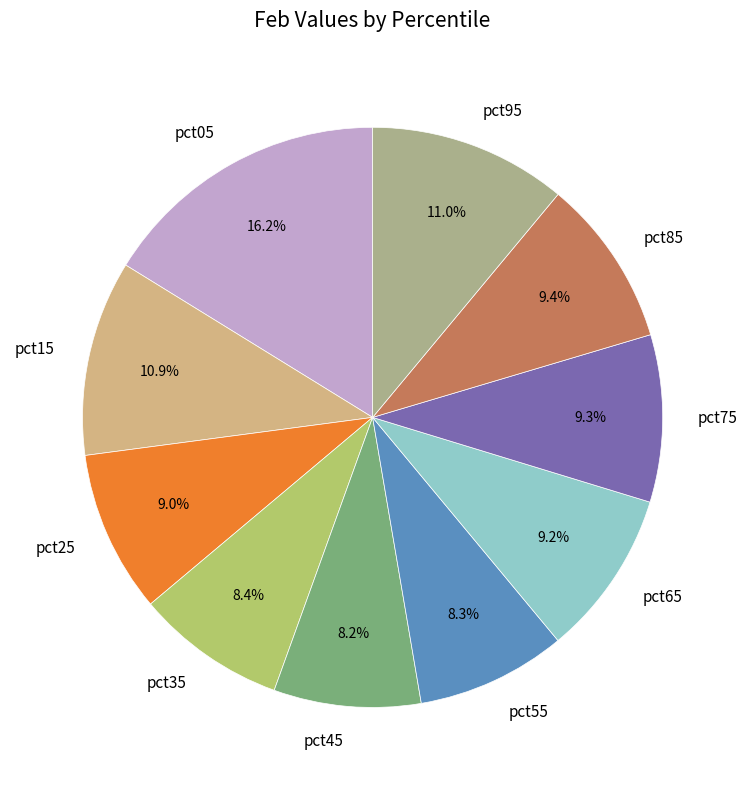

Does any single category account for the majority?

No